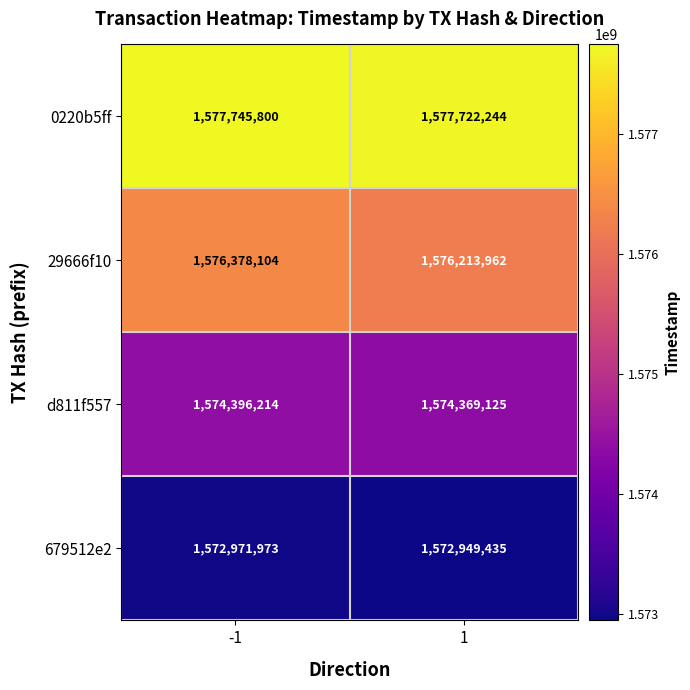

Reading left to right, list all the values displayed in this chart.

0220b5ff: -1=1577745800	1=1577722244
29666f10: -1=1576378104	1=1576213962
d811f557: -1=1574396214	1=1574369125
679512e2: -1=1572971973	1=1572949435